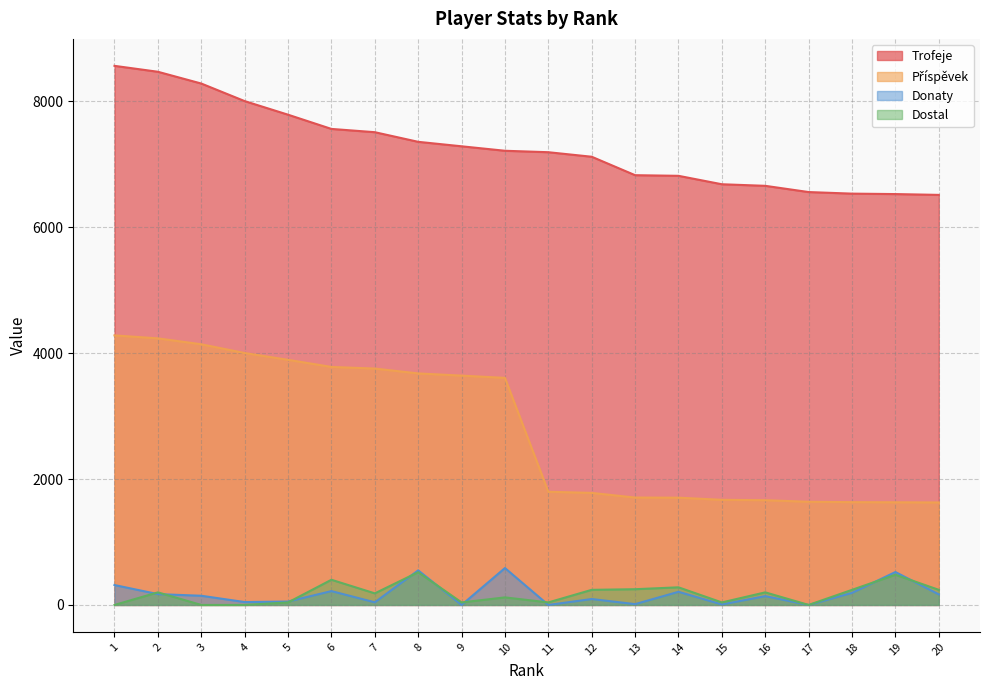

What is the value of the Trofeje point at the 19th from the left?

6527